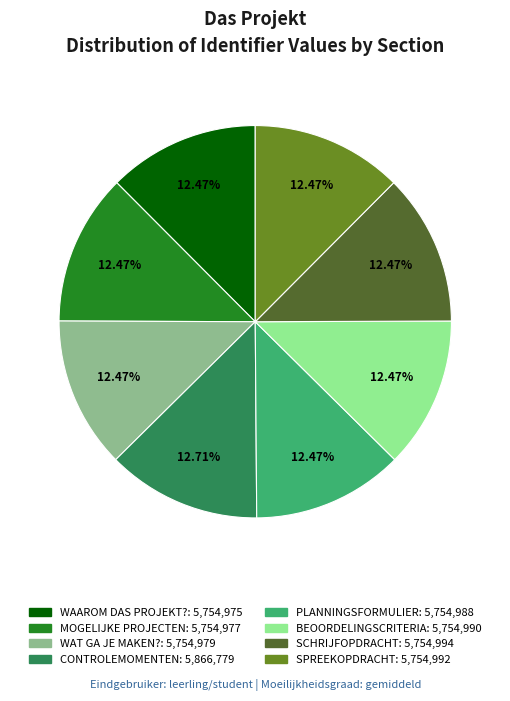

Is the sum of BEOORDELINGSCRITERIA and SCHRIJFOPDRACHT greater than half?

No